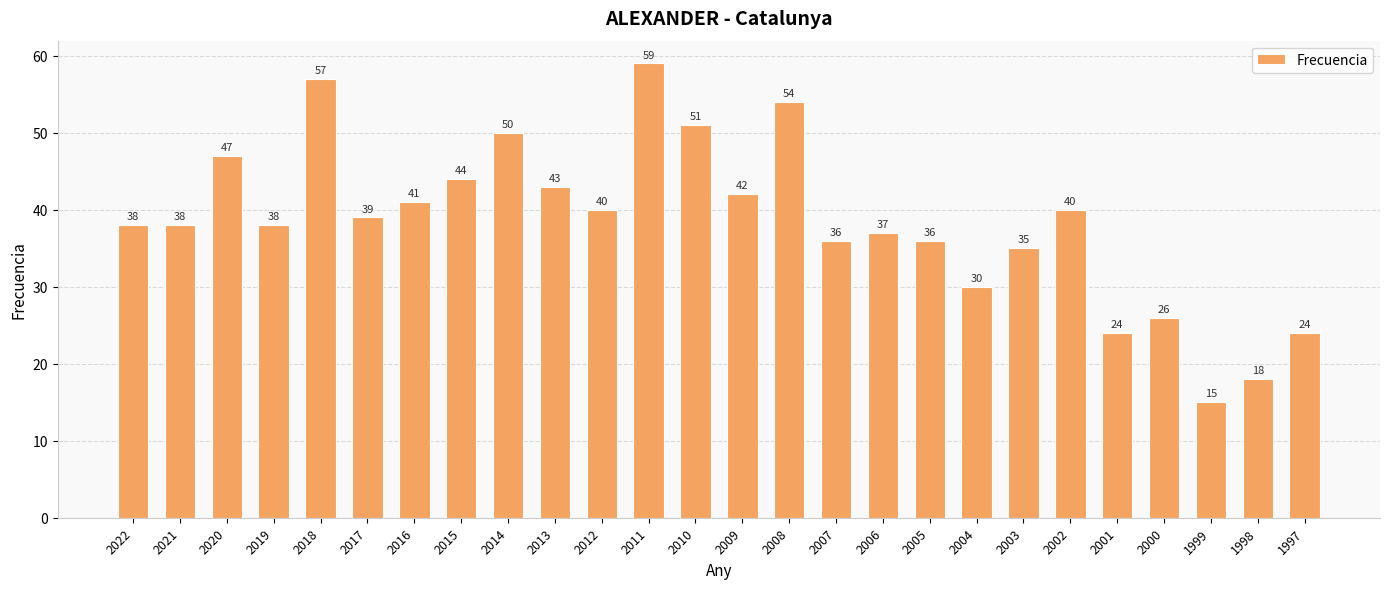

At which label is the value closest to 37?

2006